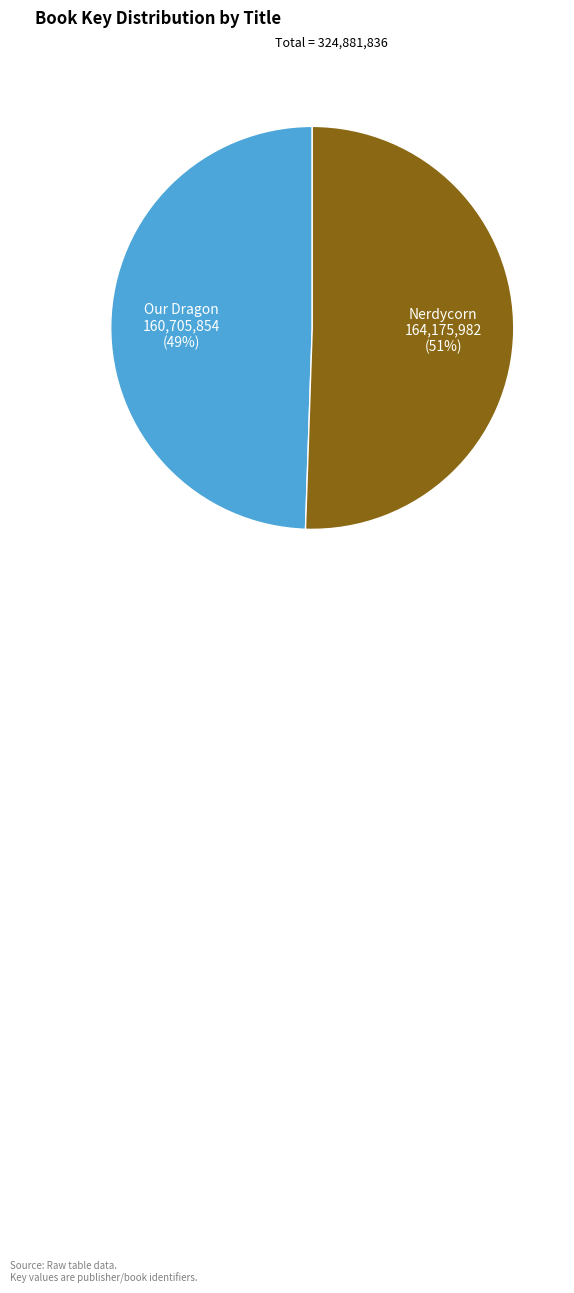

Is there any slice that represents more than half of the pie?

Yes